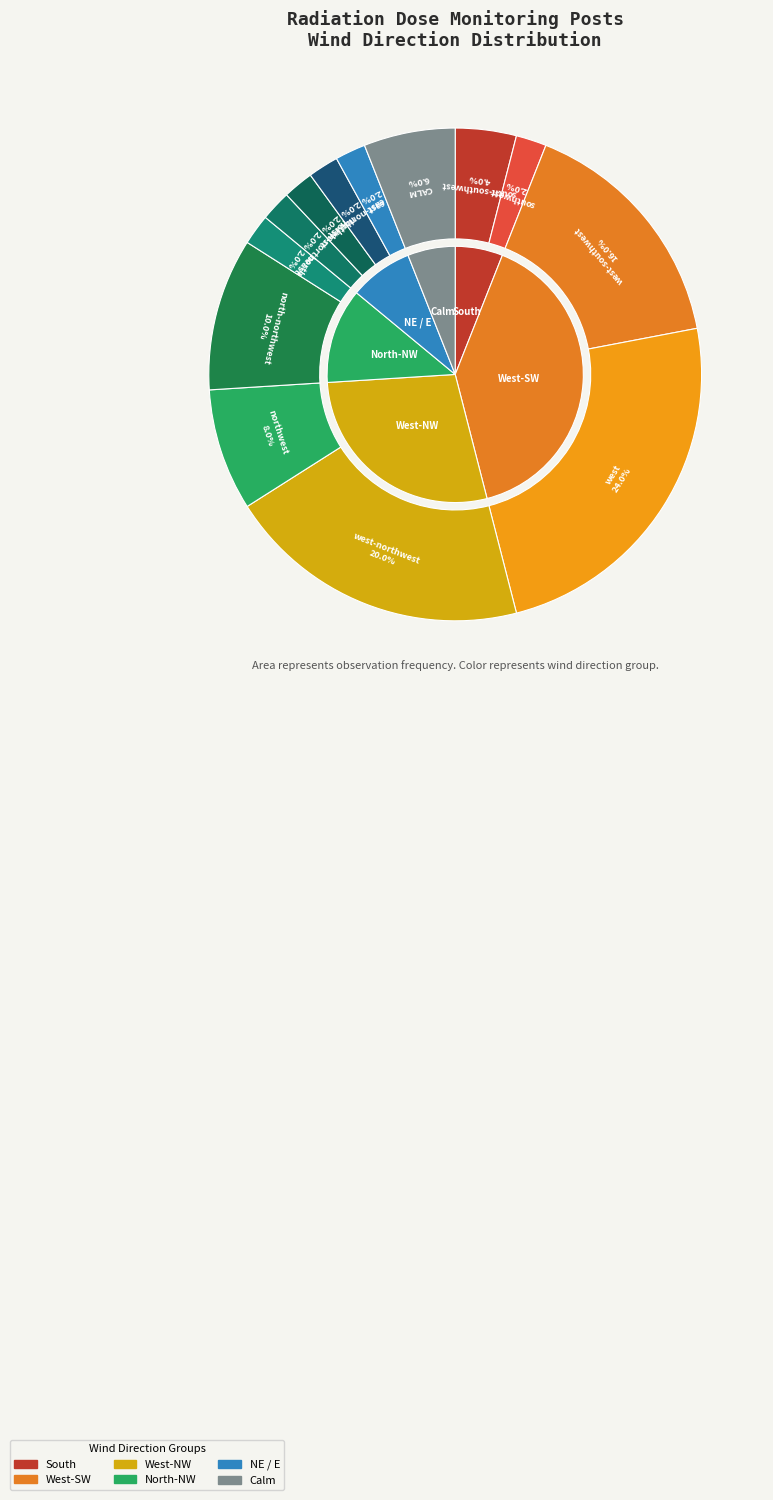

True or false: northwest accounts for 1% of the total.

False